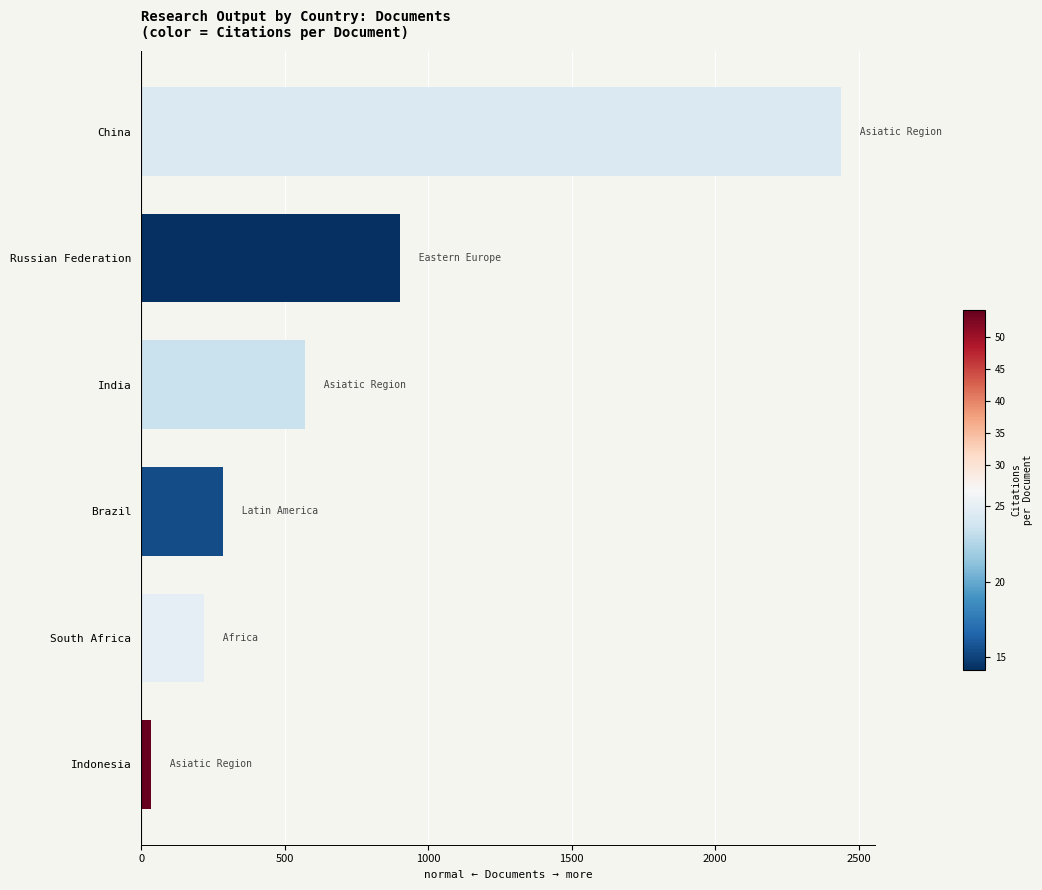

Rank the categories by value from lowest to highest.

Indonesia, South Africa, Brazil, India, Russian Federation, China